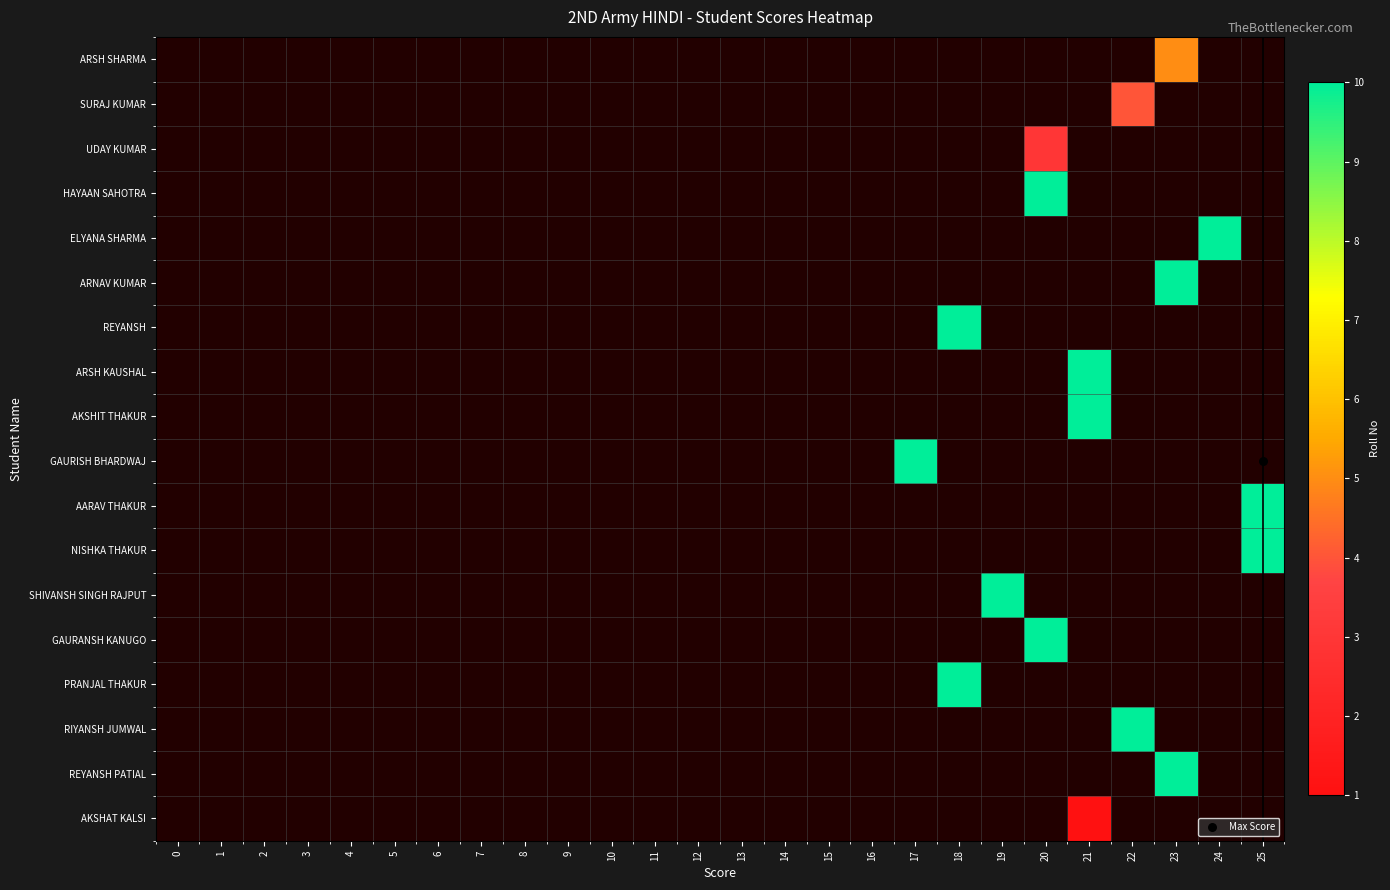

Between 14 and 17, which is larger?

14